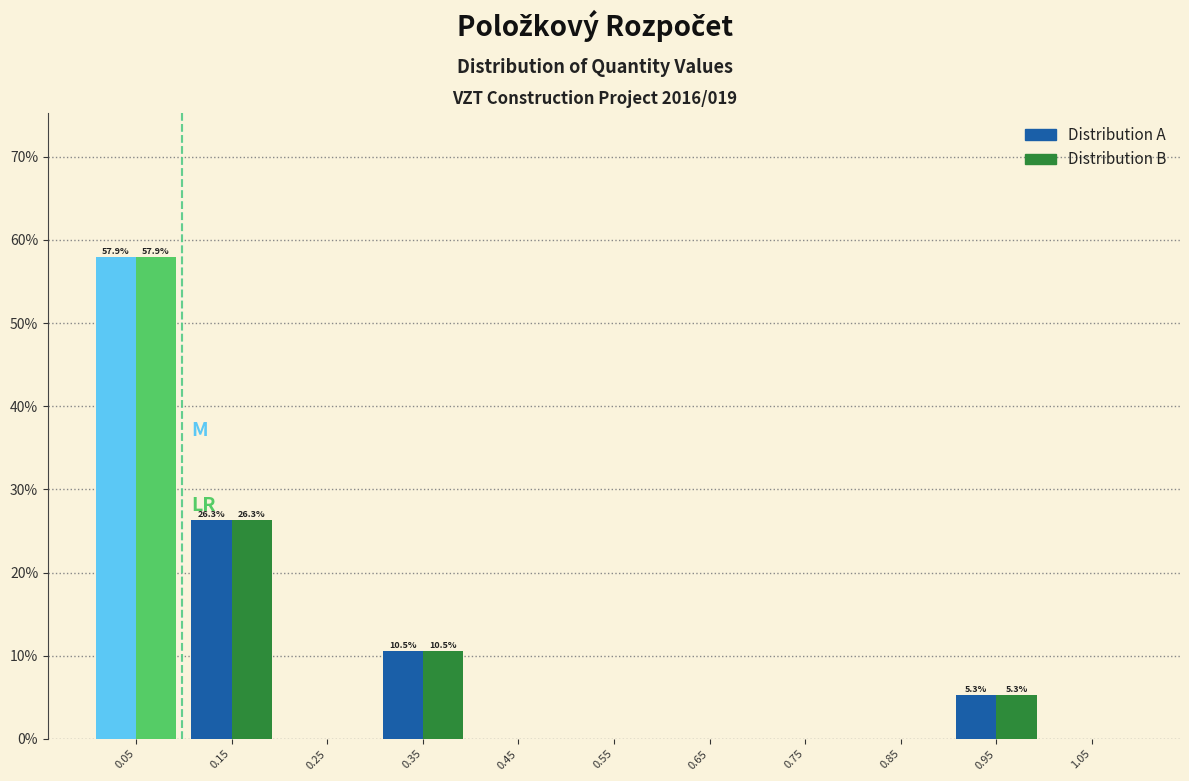

In the Distribution B series, which range on the x-axis has the tallest bar?

0.0 to 0.1